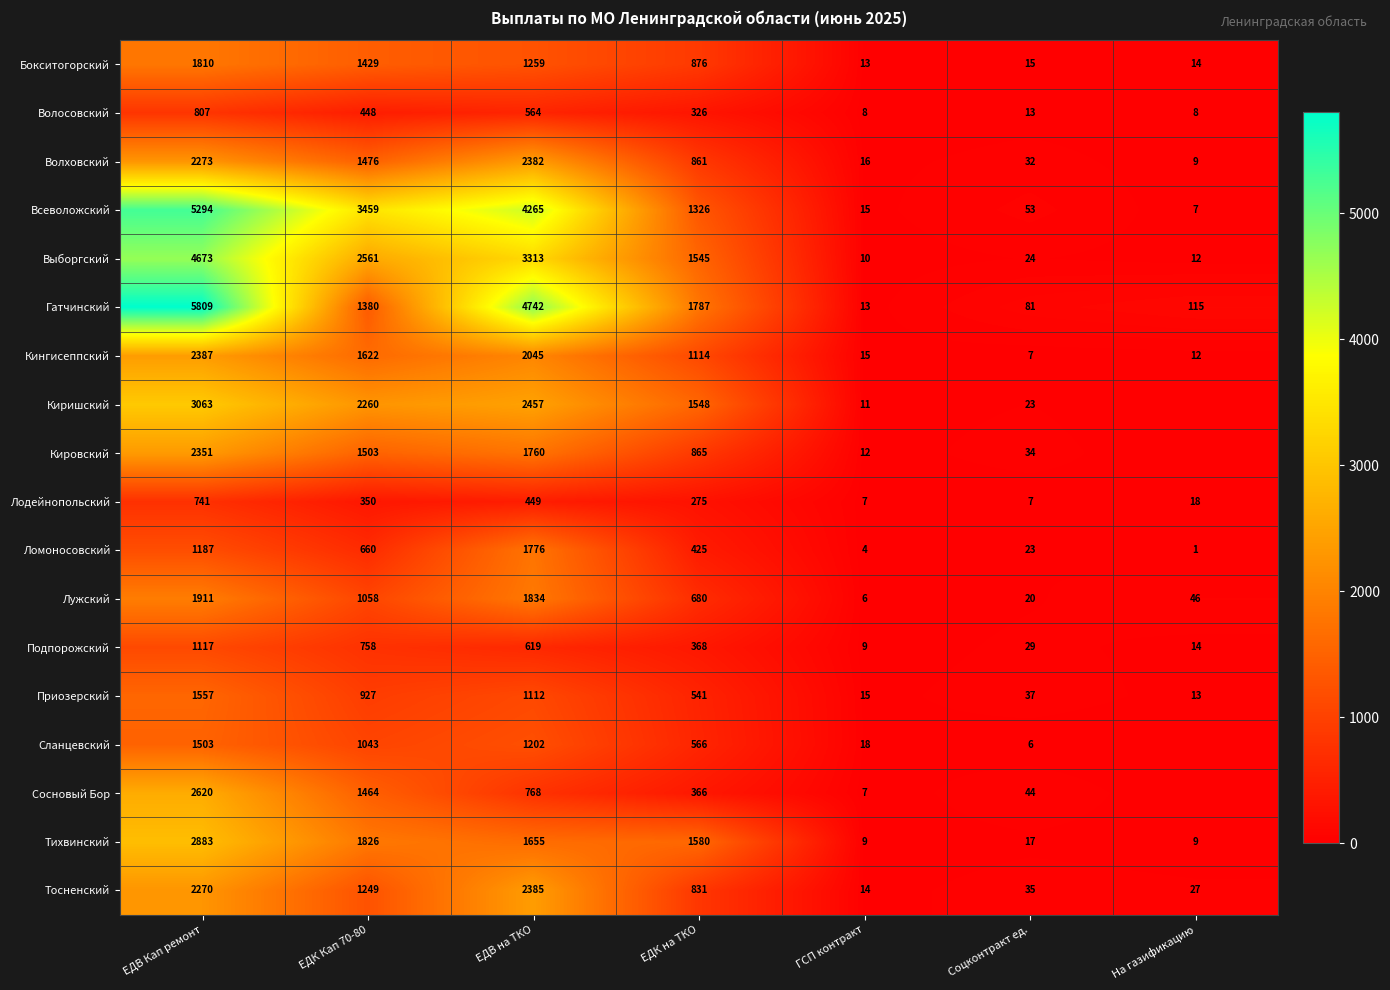

Rank the categories by Кингисеппский value from lowest to highest.

Соцконтракт ед., На газификацию, ГСП контракт, ЕДК на ТКО, ЕДК Кап 70-80, ЕДВ на ТКО, ЕДВ Кап ремонт